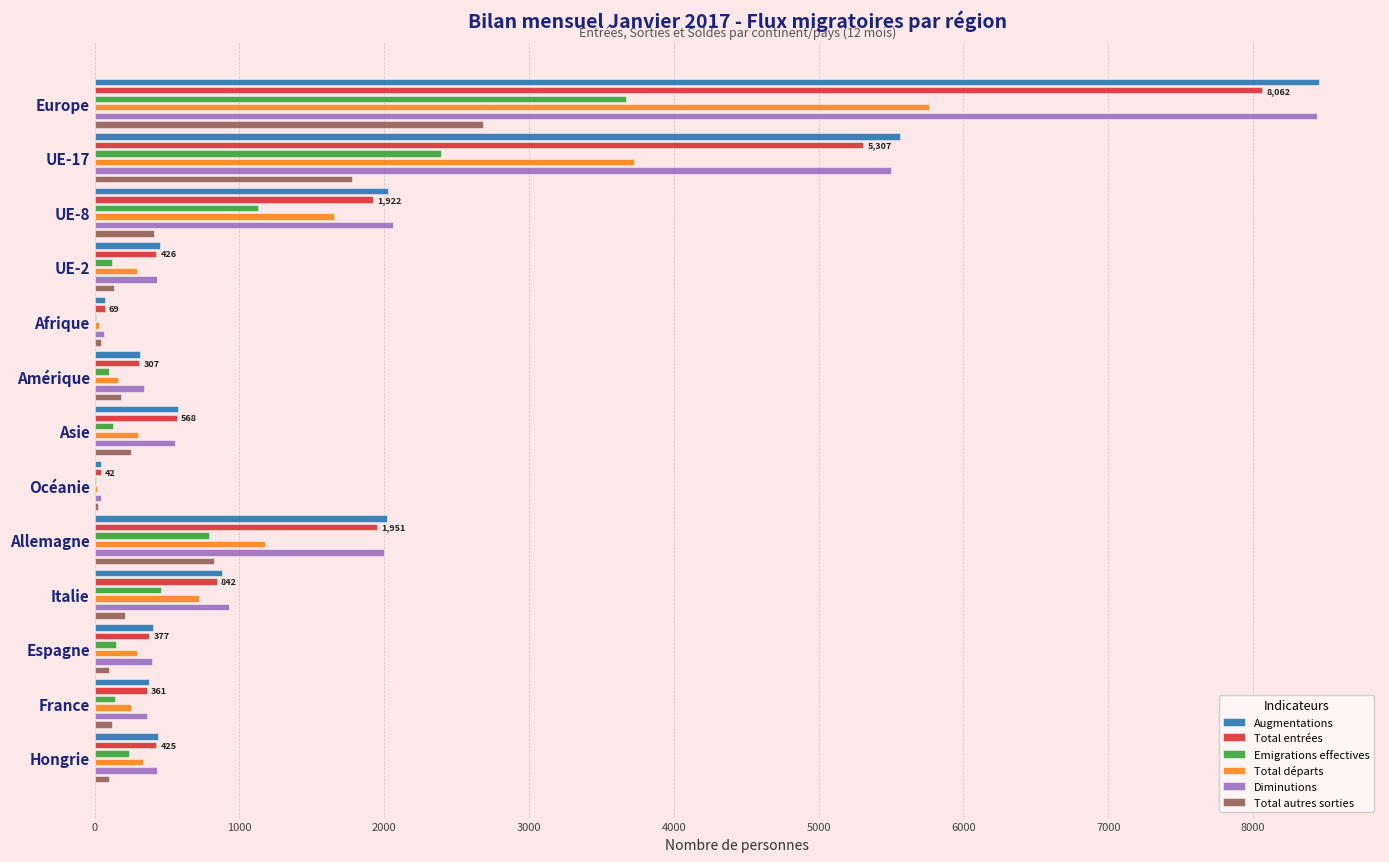

Is the value of Emigrations effectives at UE-8 greater than the value of Total autres sorties at Amérique?

Yes